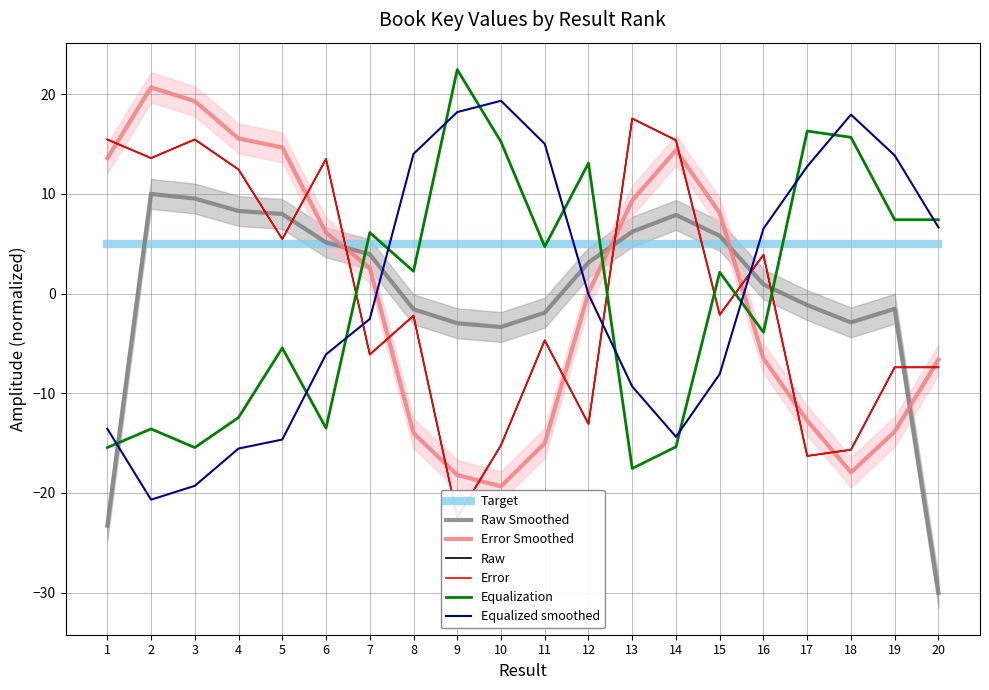

At which category does the data reach its first local peak?

3